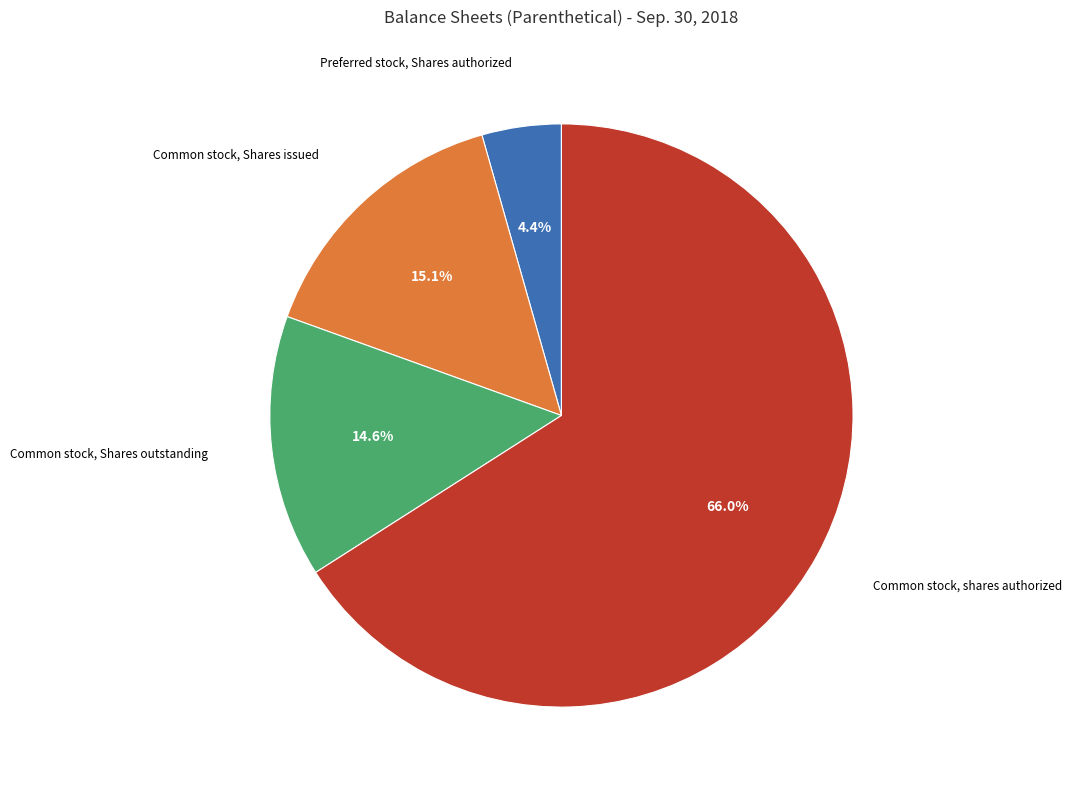

Is there a majority slice in this chart?

Yes